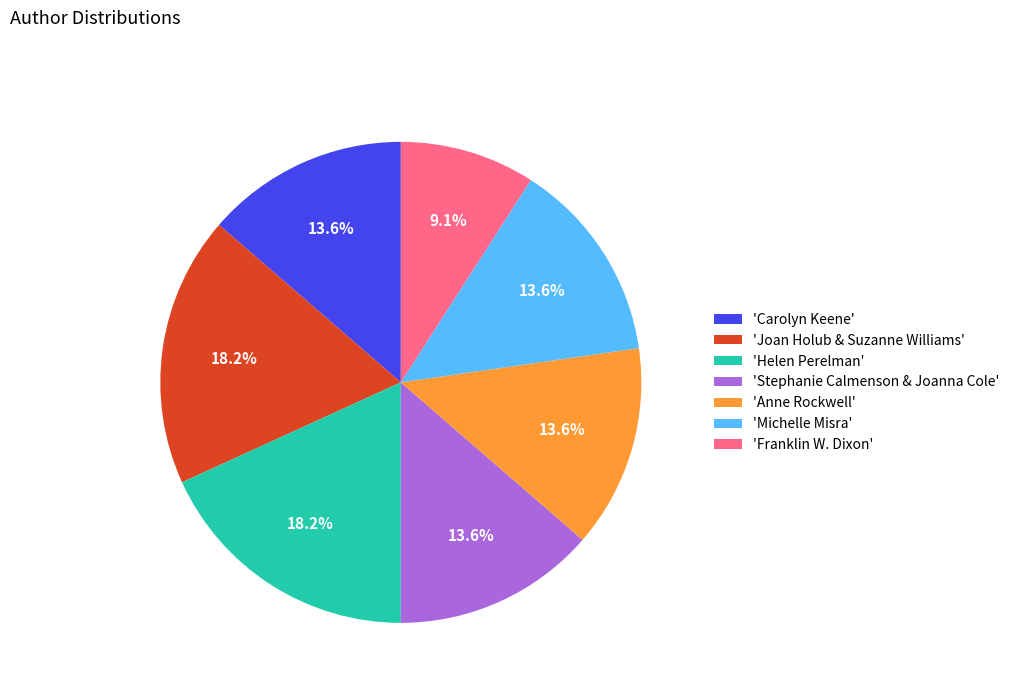

Approximately how many times larger is the value at 'Franklin W. Dixon' compared to 'Stephanie Calmenson & Joanna Cole'?

0.7